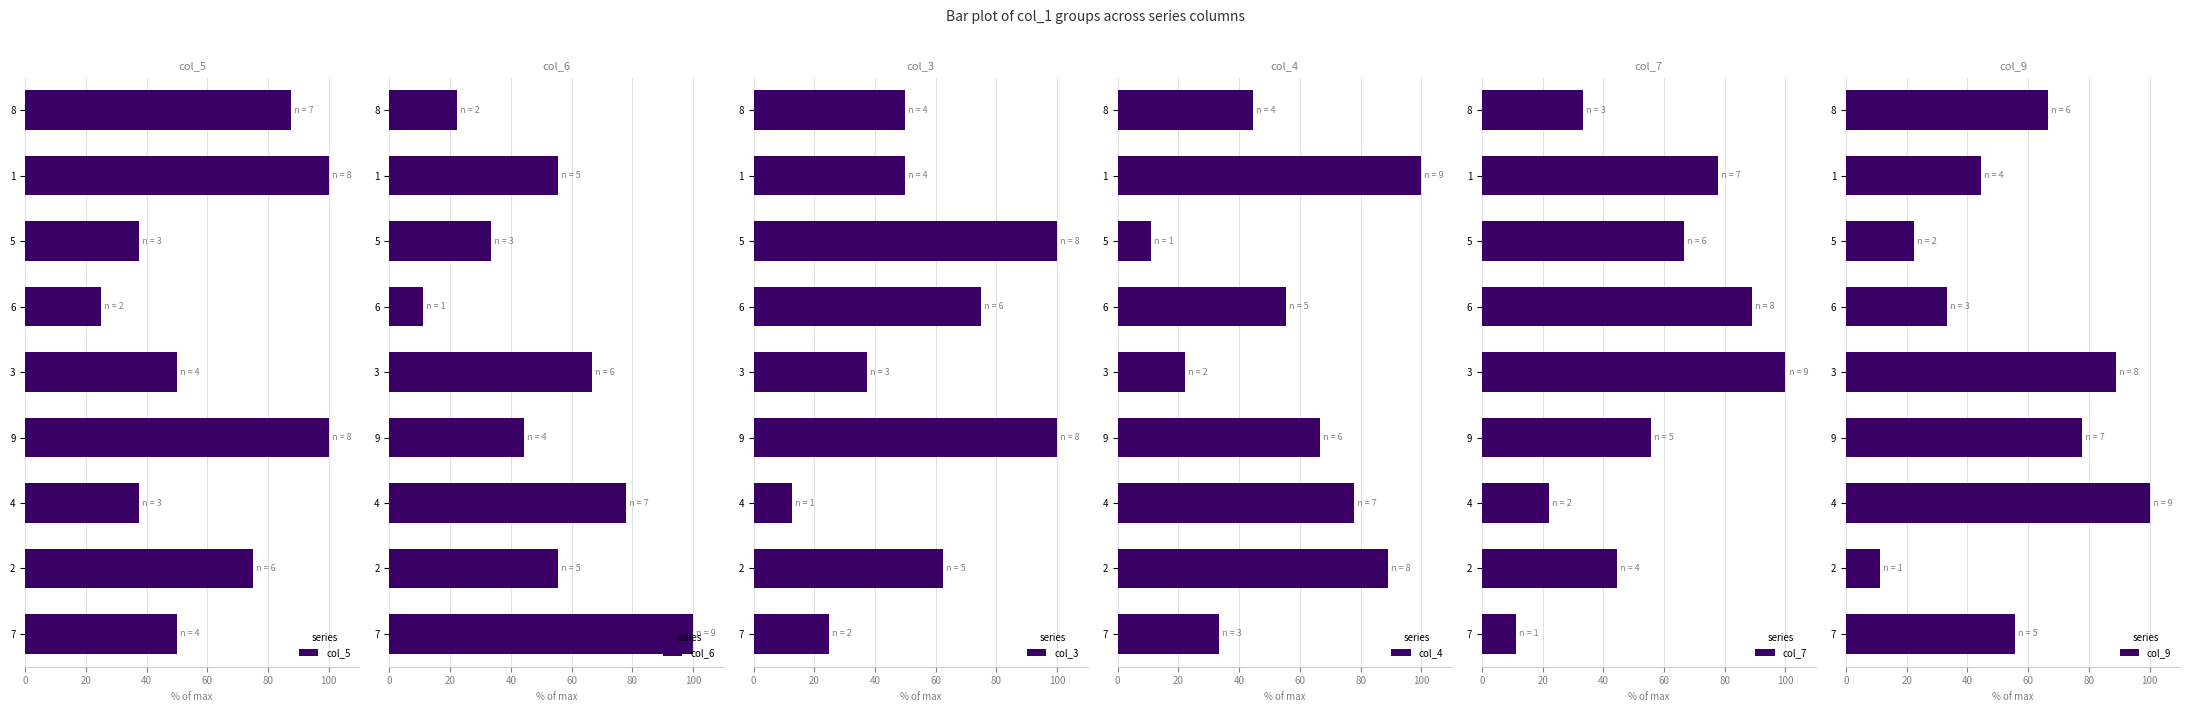

What is the difference between the col_7 values at 4 and 7?

11.1